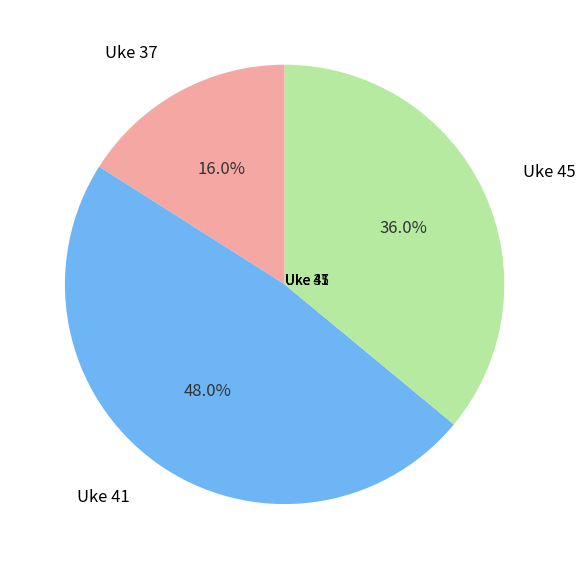

To the nearest percent, what is the difference between the largest and smallest slice percentages?

32%